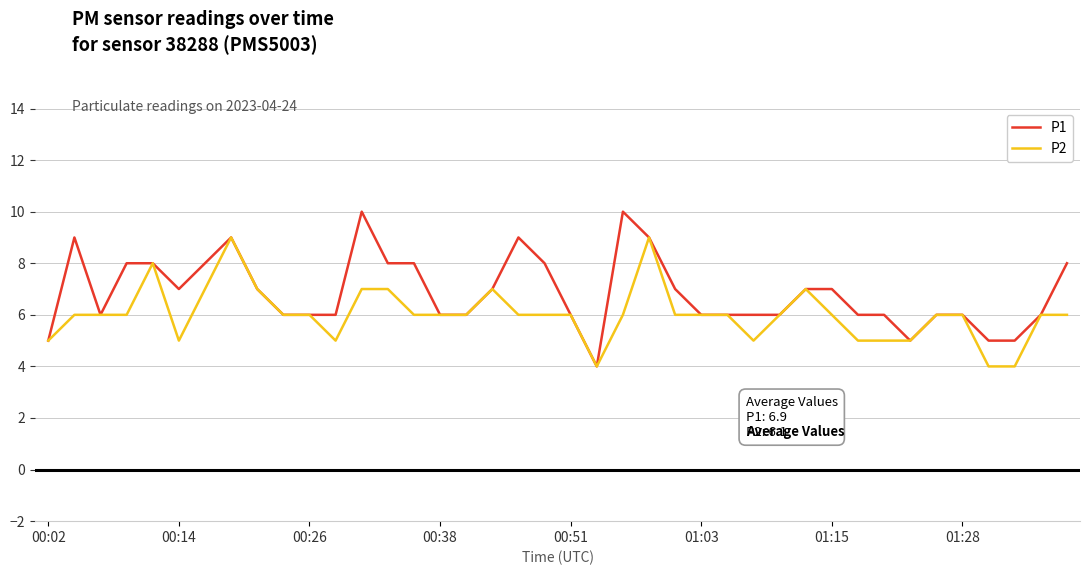

Which series has the largest total across all categories?

P1